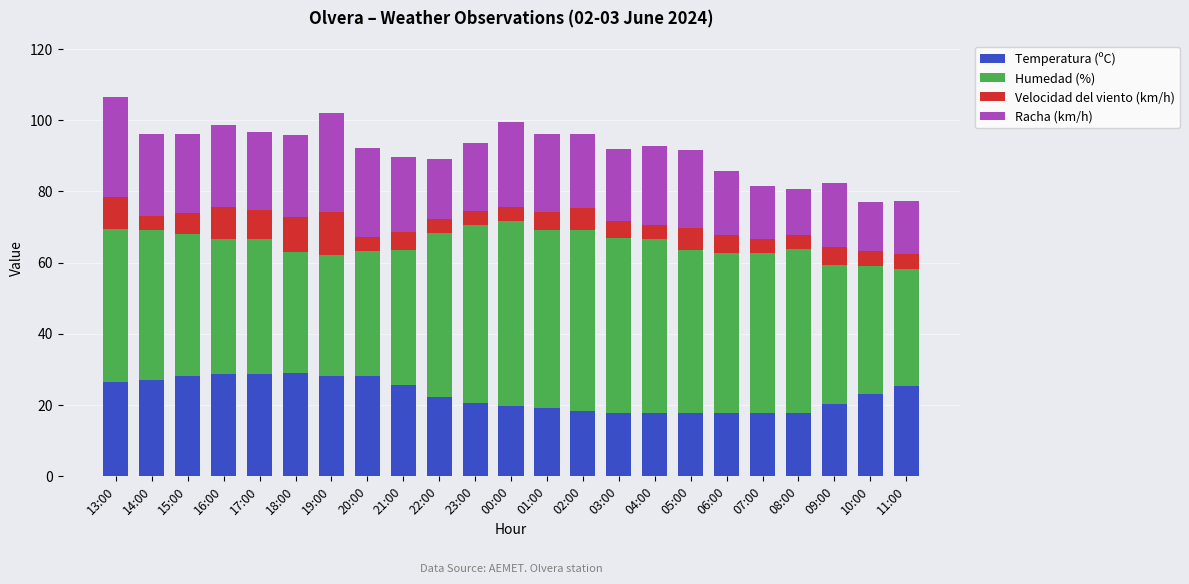

What is the sum of the Temperatura (ºC) values at 09:00 and 08:00?

38.1